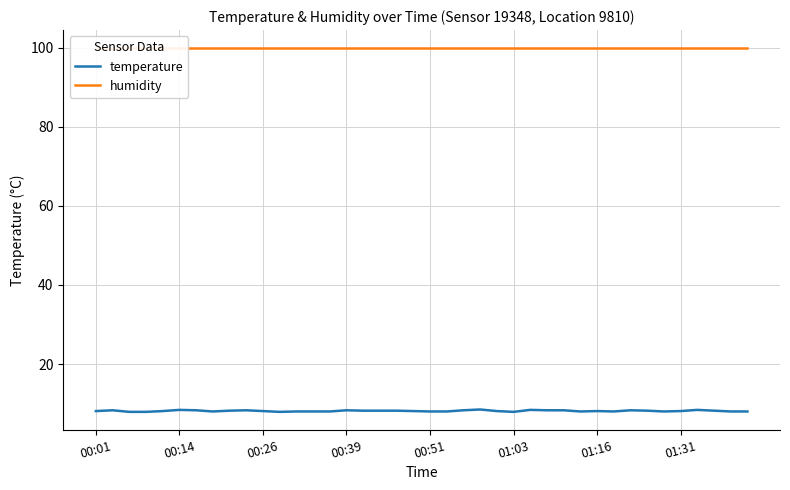

Between 00:26 and 11, which series saw the biggest shift?

temperature